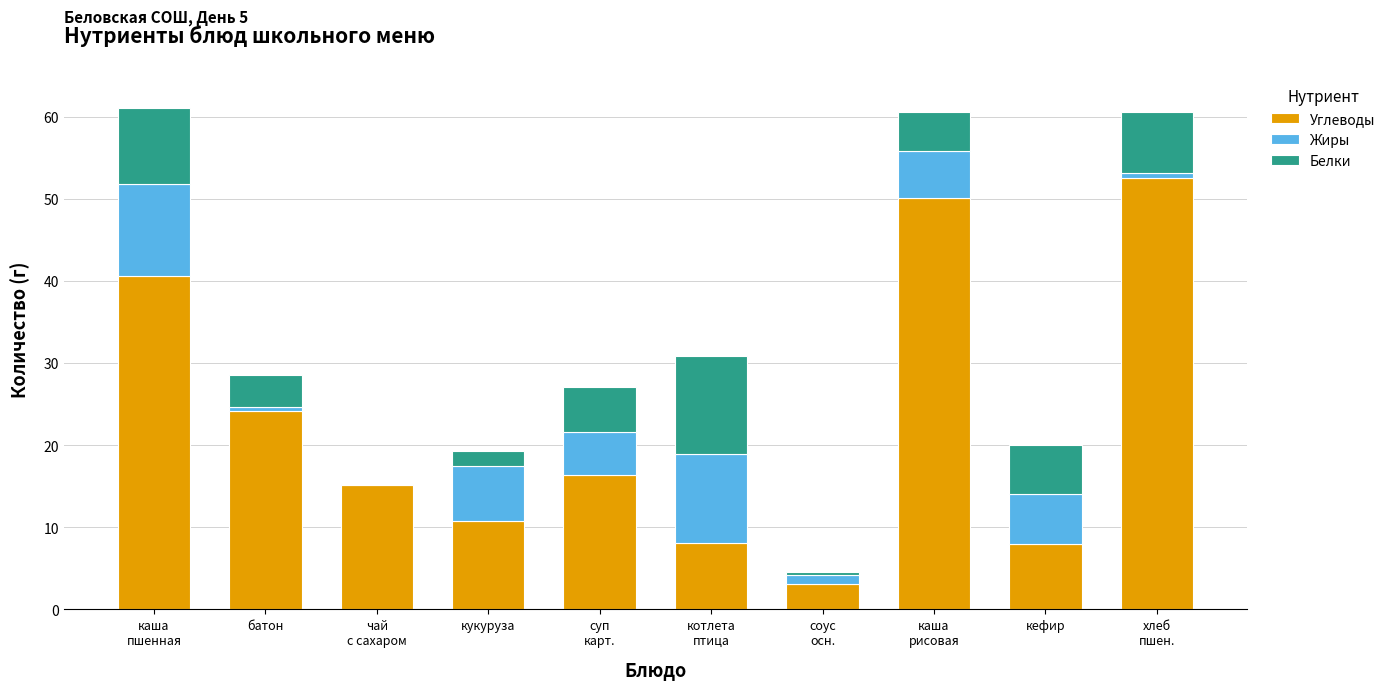

What is the maximum value for Углеводы?

52.5